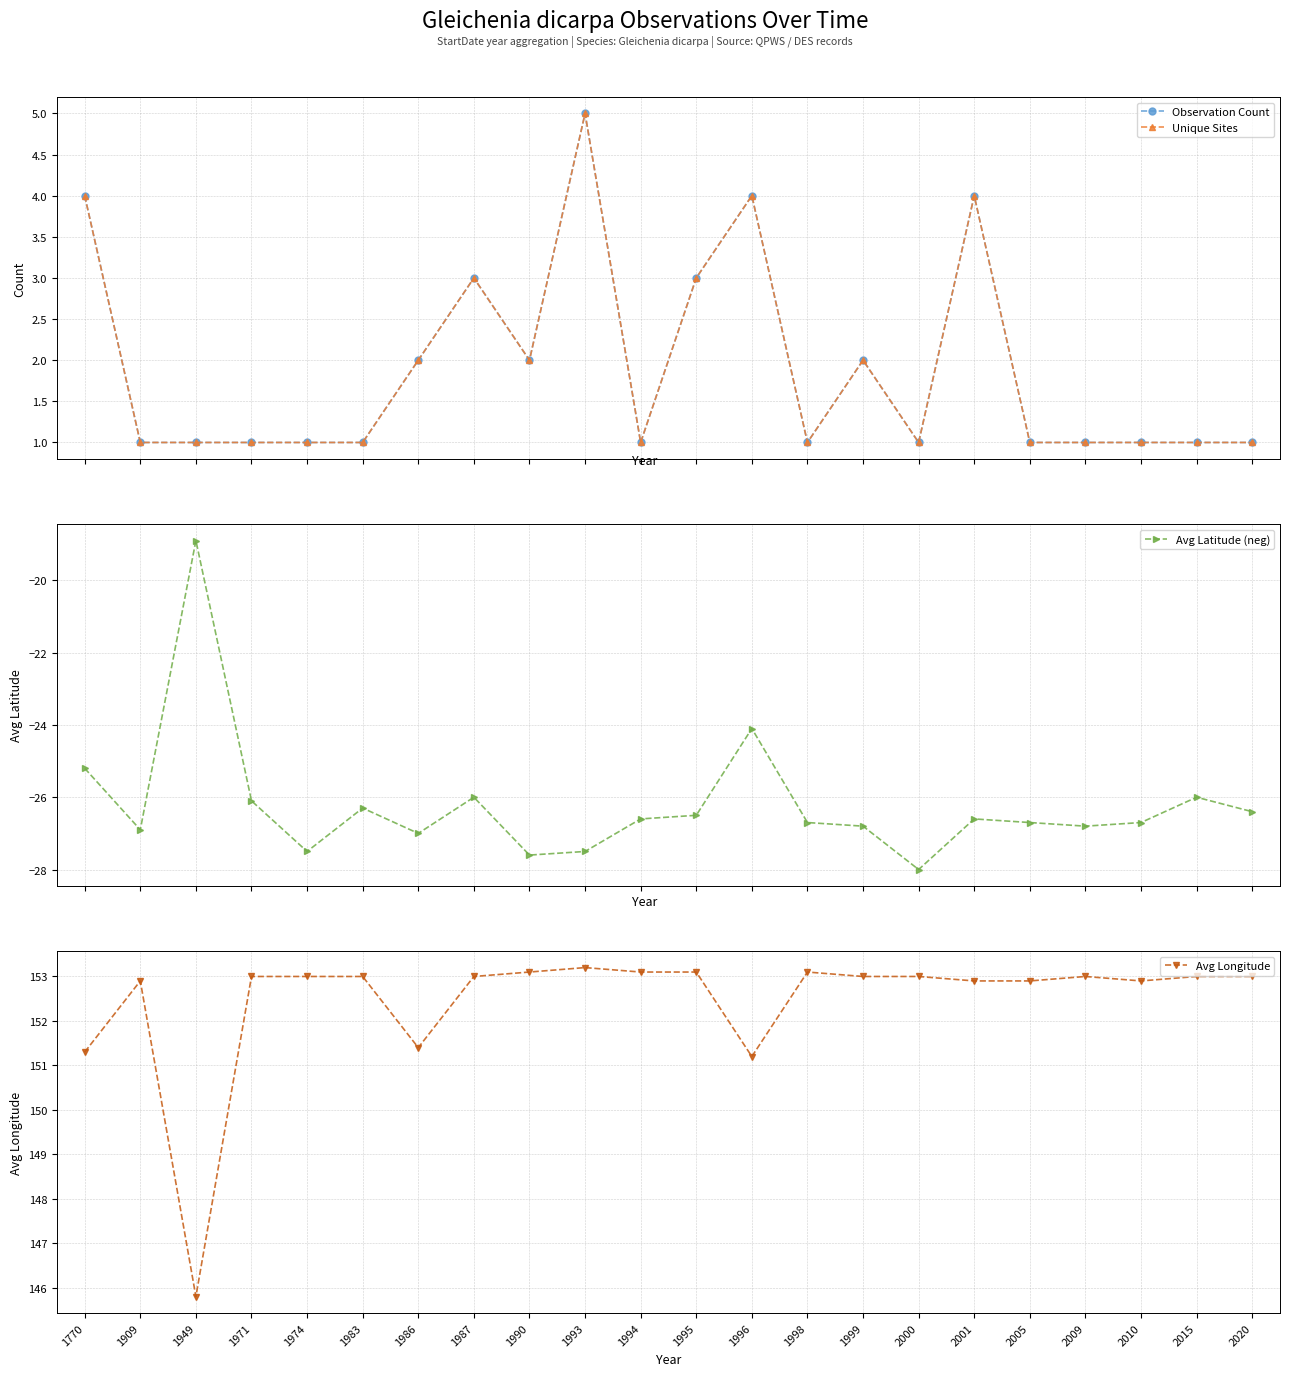

Between 1998 and 2010, which series saw the biggest shift?

Avg Longitude